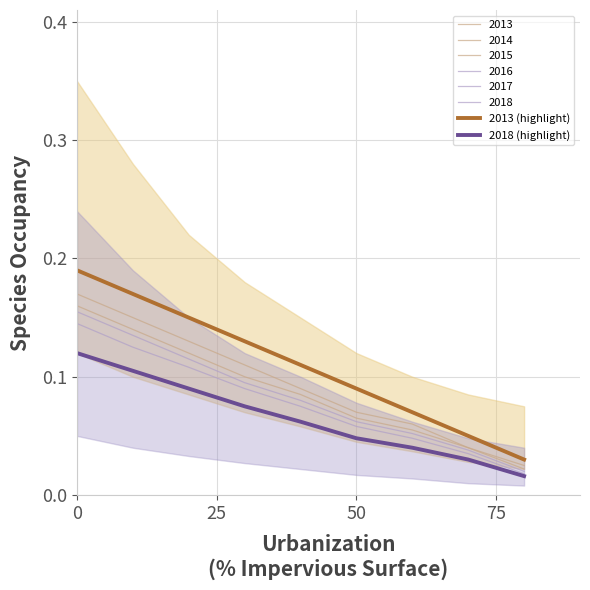

How many lines are shown in the chart?

2